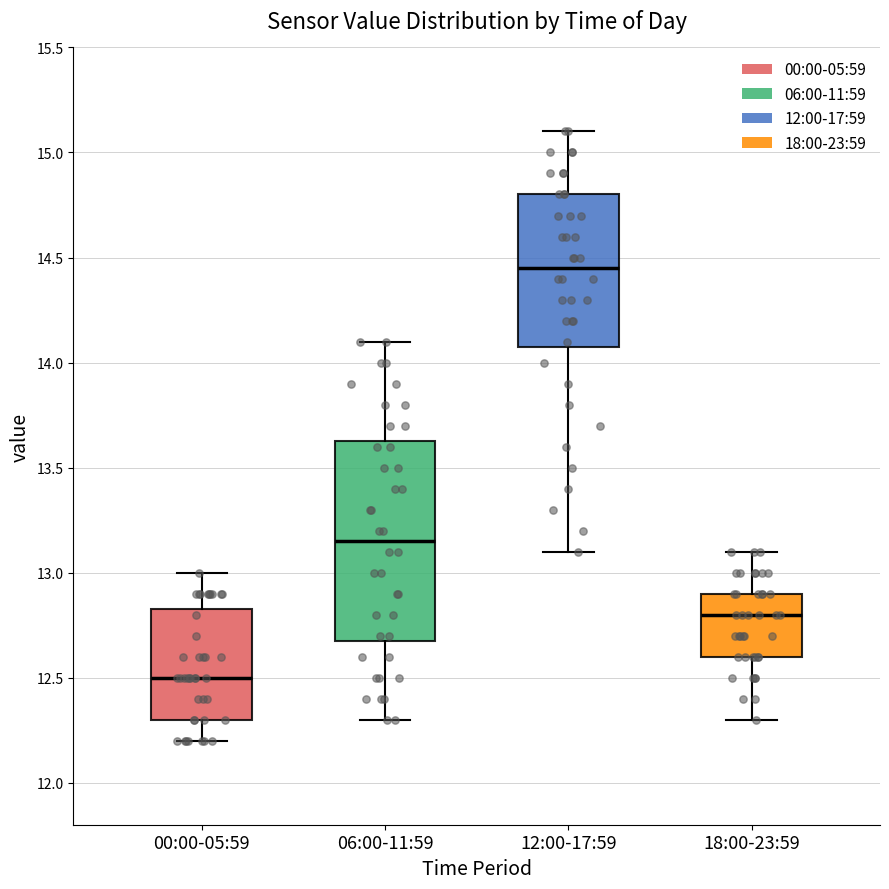

Reading left to right, transcribe this box plot: for each box, give where its median line is, the range the box spans, and where its two whiskers end, as read against the y-axis. The values are not printed on the chart, so give them approximately, as read against the axis.

00:00-05:59: median 12.50, box 12.30 to 12.85, whiskers 12.20 to 13.00
06:00-11:59: median 13.15, box 12.70 to 13.65, whiskers 12.30 to 14.10
12:00-17:59: median 14.45, box 14.10 to 14.80, whiskers 13.10 to 15.10
18:00-23:59: median 12.80, box 12.60 to 12.90, whiskers 12.30 to 13.10